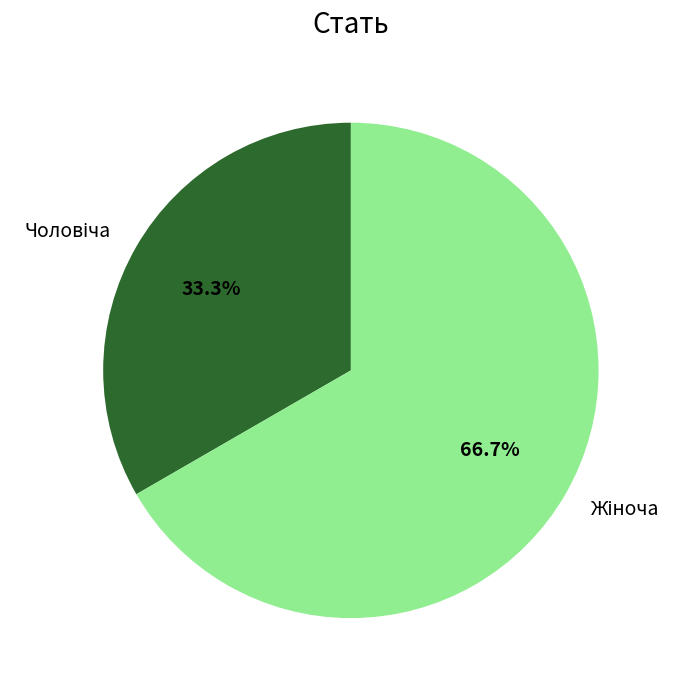

Does any single category account for the majority?

Yes